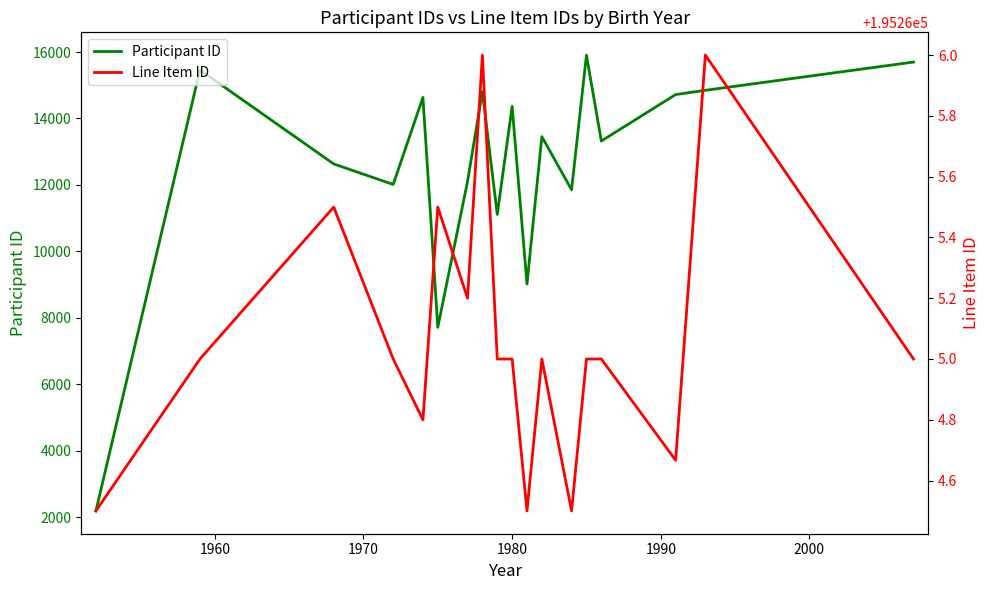

Reading left to right, what are all the values shown in this chart?

Participant ID: 2189.0	15461.0	12631.0	12015.0	14634.8	7713.0	12103.4	14809.0	11112.5	14363.0	9018.0	13453.0	11855.0	15906.0	13321.0	14719.3	14847.0	15697.0
Line Item ID: 195264.5	195265.0	195265.5	195265.0	195264.8	195265.5	195265.2	195266.0	195265.0	195265.0	195264.5	195265.0	195264.5	195265.0	195265.0	195264.7	195266.0	195265.0